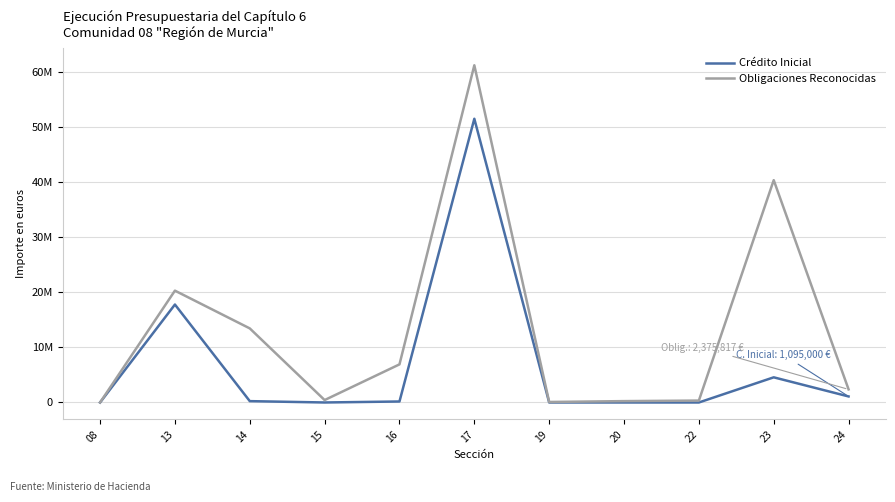

What is the value of the Crédito Inicial point at the 6th from the left?

51472950.0